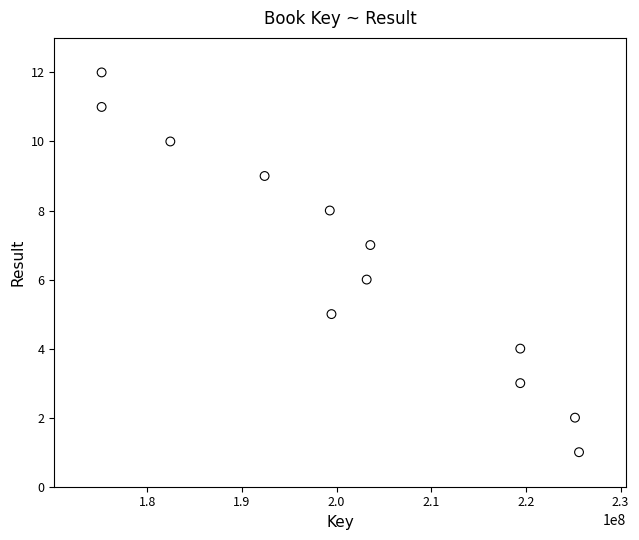

What is the range of Y values (max minus min)?

11